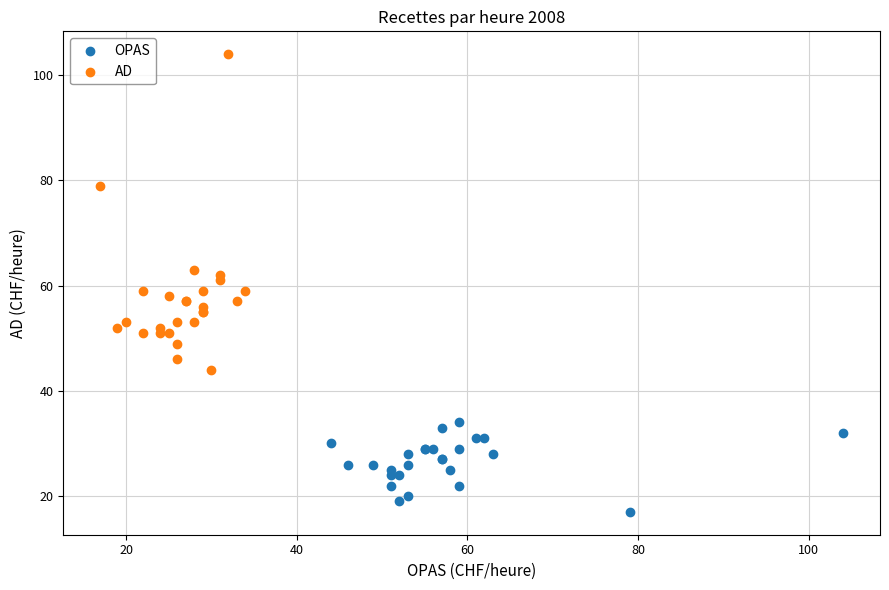

Which series reaches the minimum Y coordinate?

OPAS